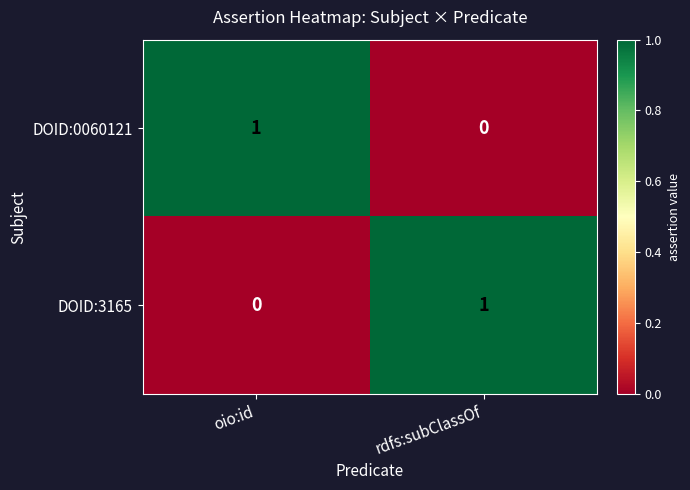

Reading left to right, transcribe all the data shown in this chart.

DOID:0060121: 1	0
DOID:3165: 0	1